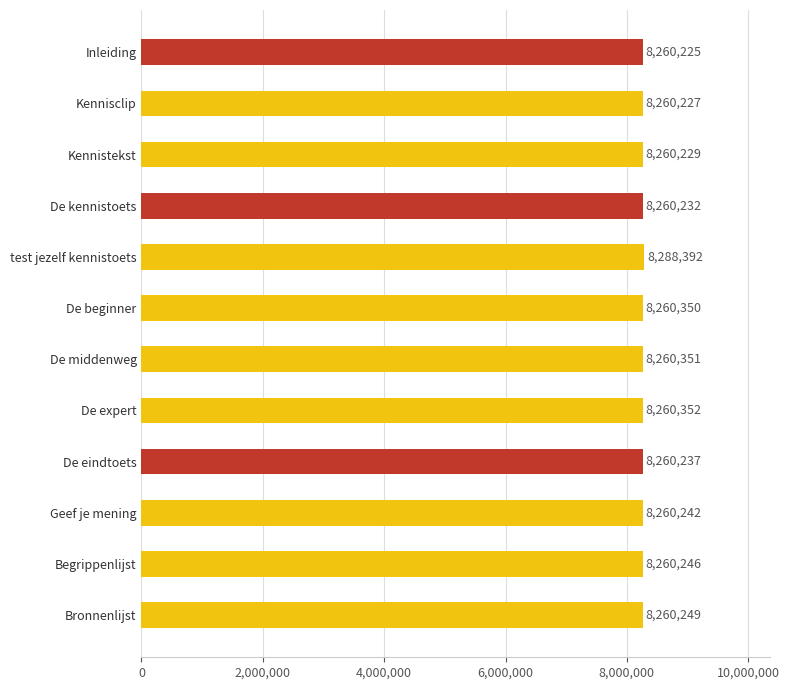

What is the maximum value shown in the chart?

8288392